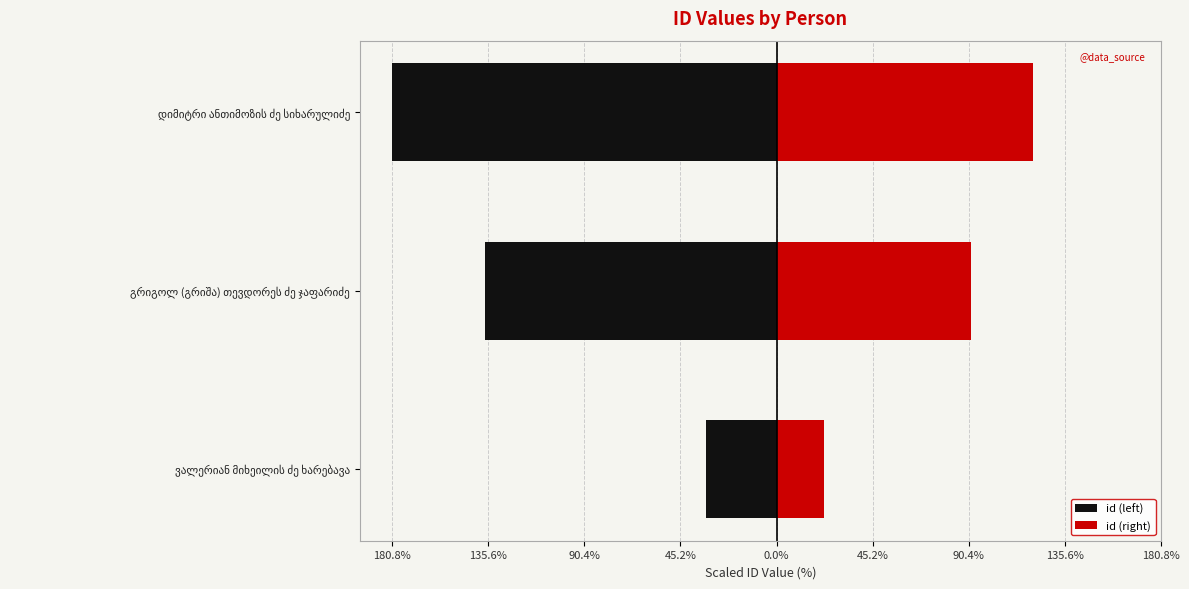

True or false: id (right) has a value of 1.2 at დიმიტრი ანთიმოზის ძე სიხარულიძე.

True